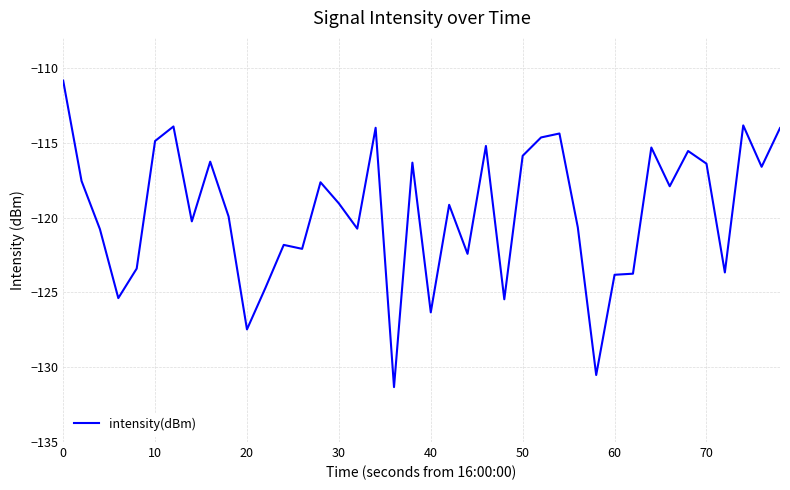

What is the average value?

-119.6